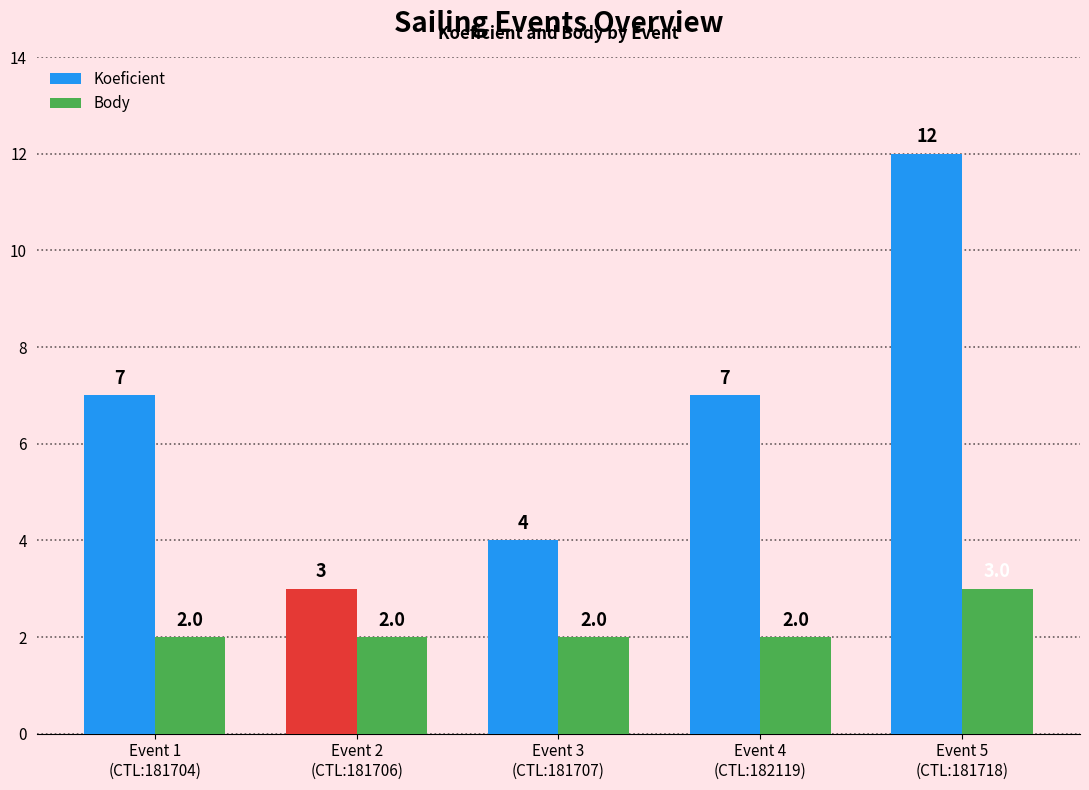

What is the greatest value displayed?

12